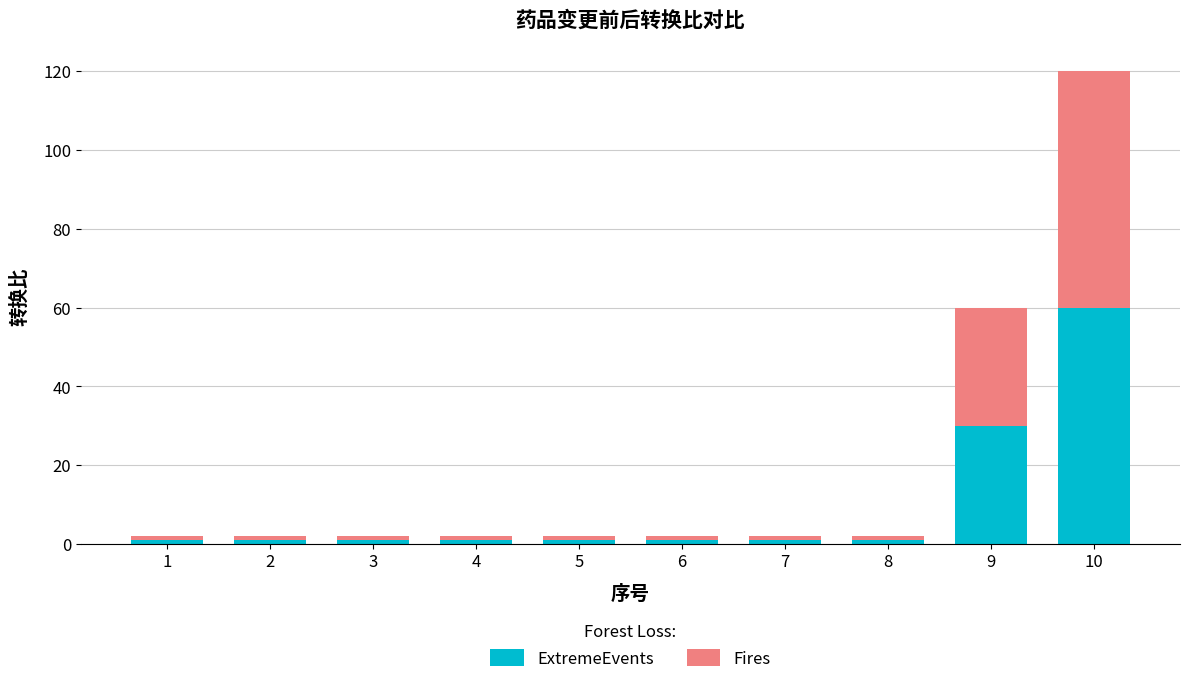

The ExtremeEvents series shows 1 at 4. True or false?

True